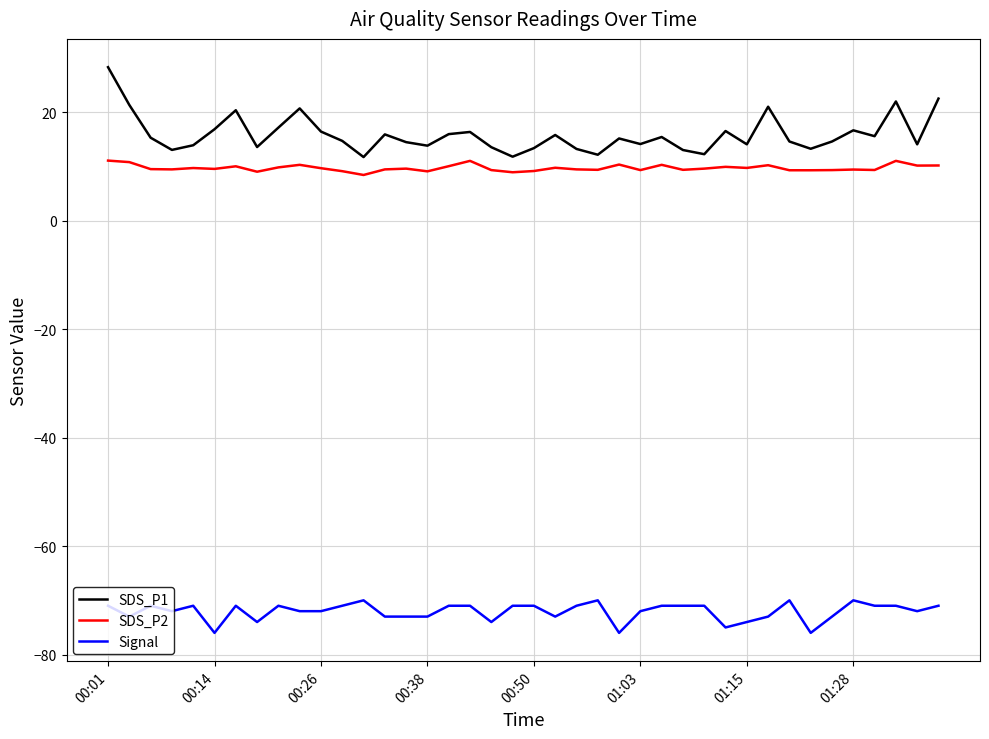

What is the difference between the maximum and minimum values in the Signal series?

6.0